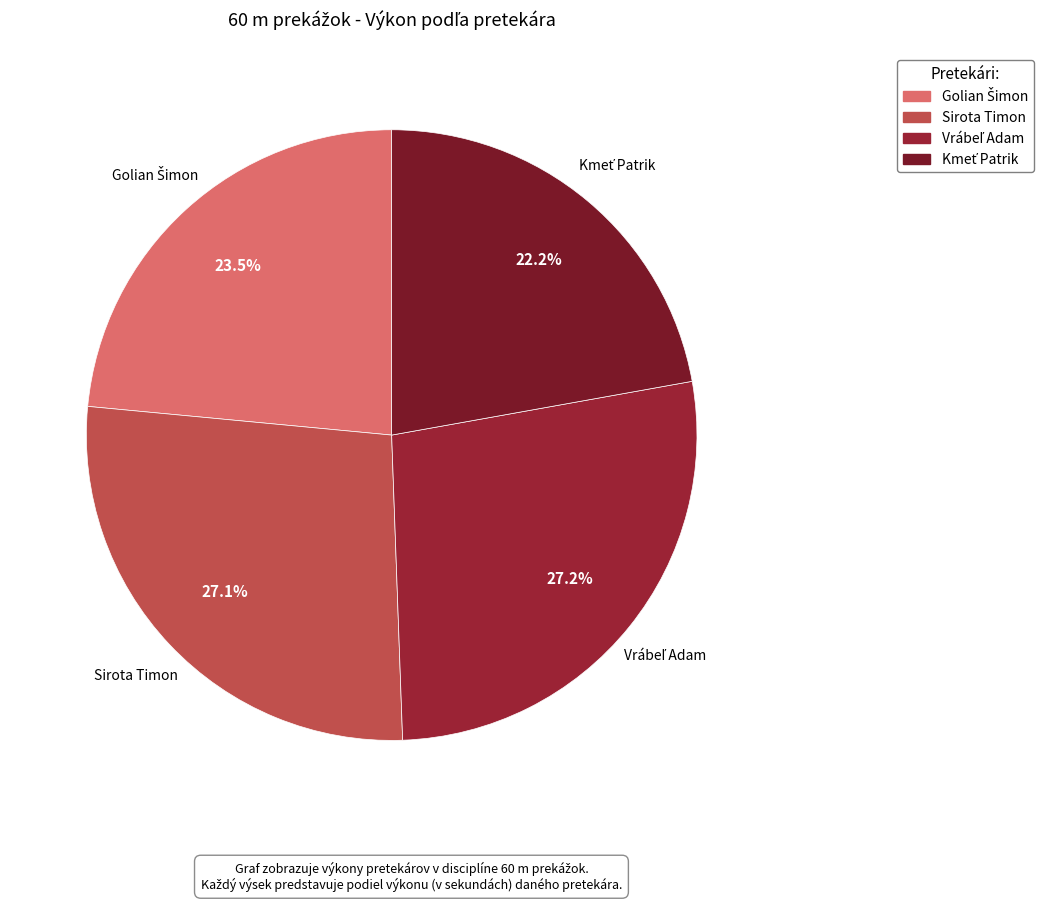

What percentage is NOT represented by Sirota Timon?

72.9%